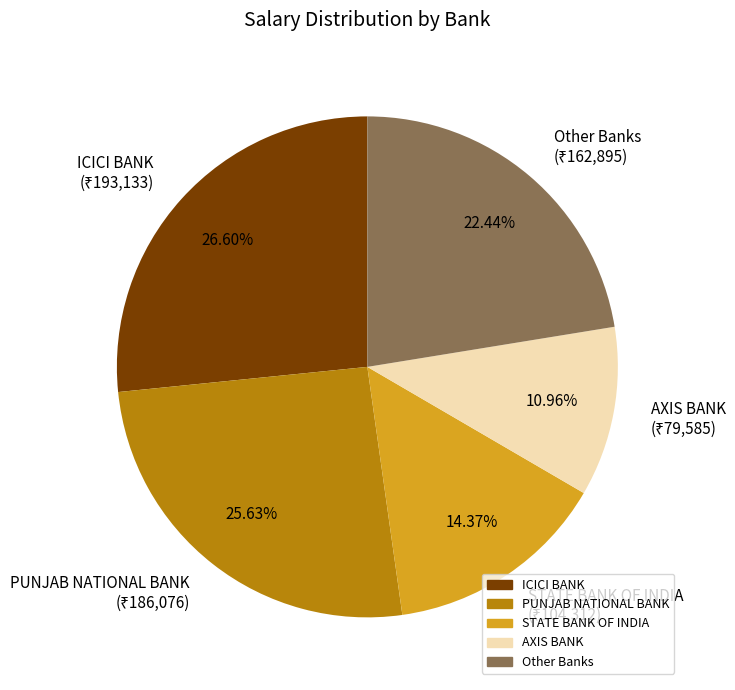

Does any single category account for the majority?

No